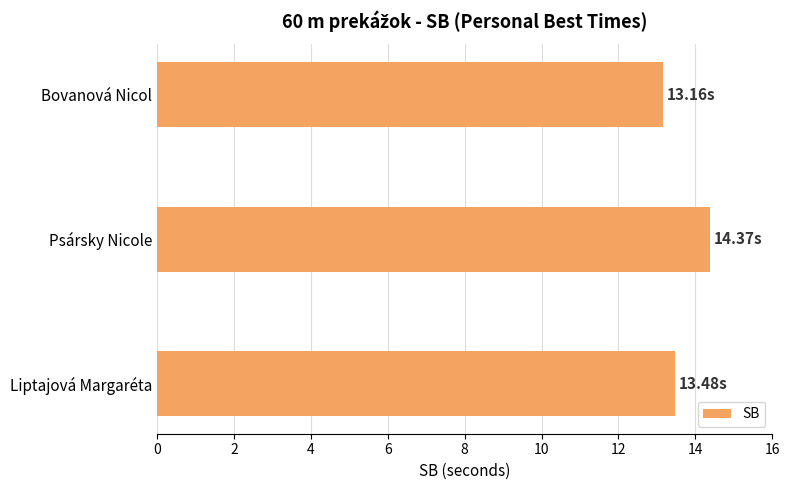

What is the difference between the second highest and minimum values?

0.3